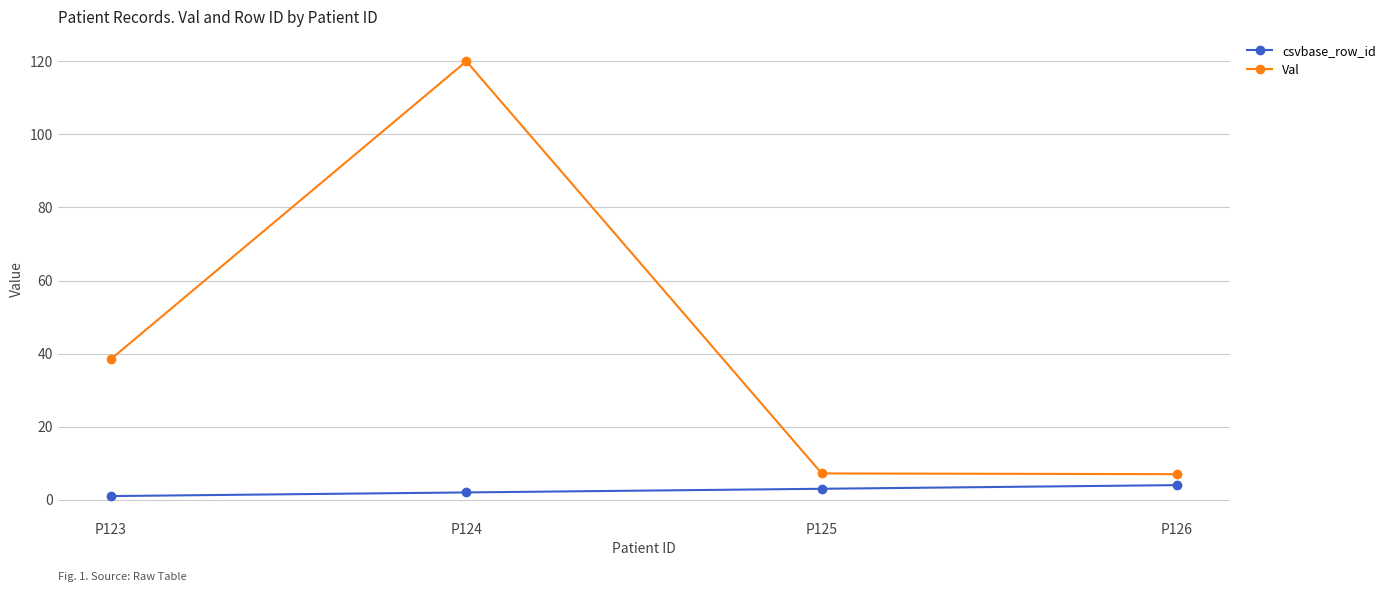

What is the value of the Val point at the 2nd from the left?

120.0